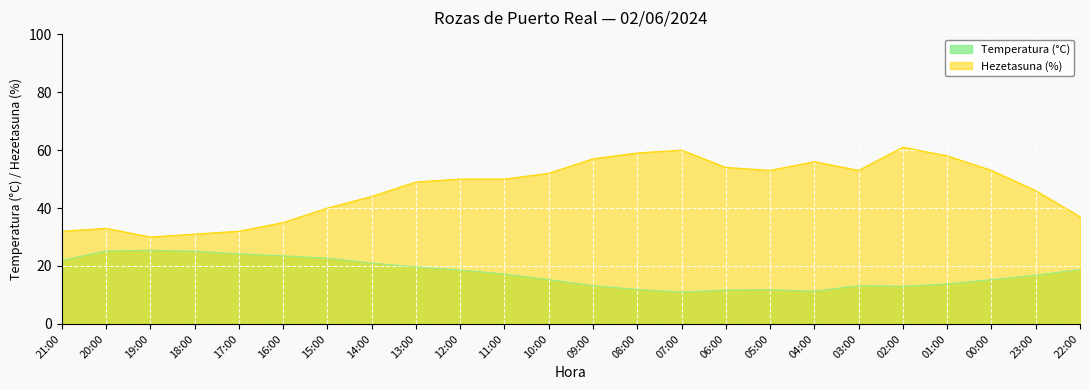

How many lines are shown in the chart?

2